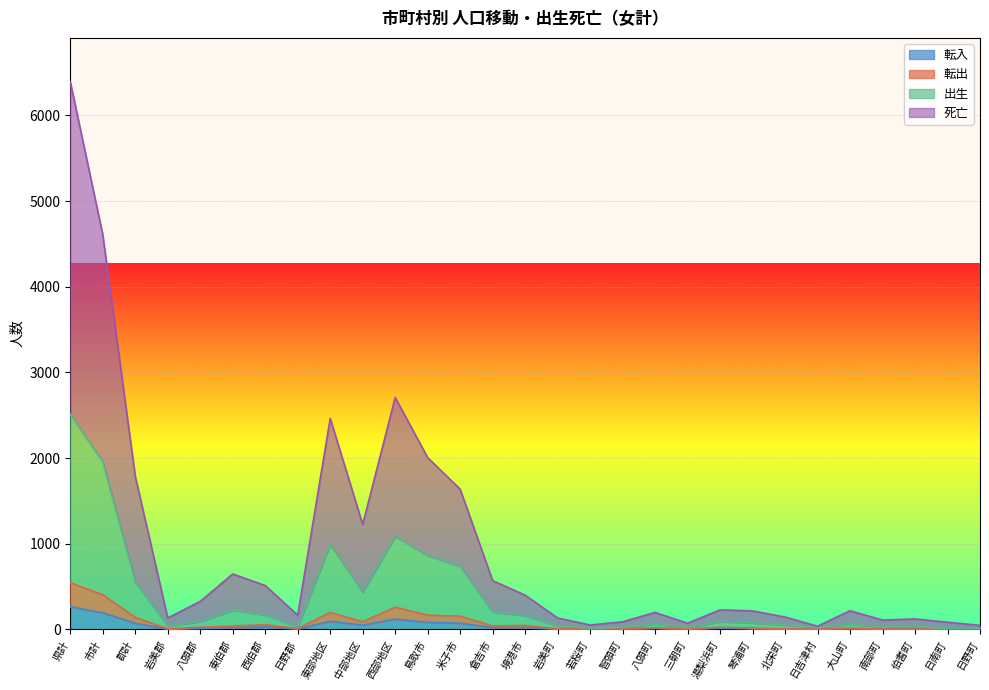

What is the maximum value for 転入?

264